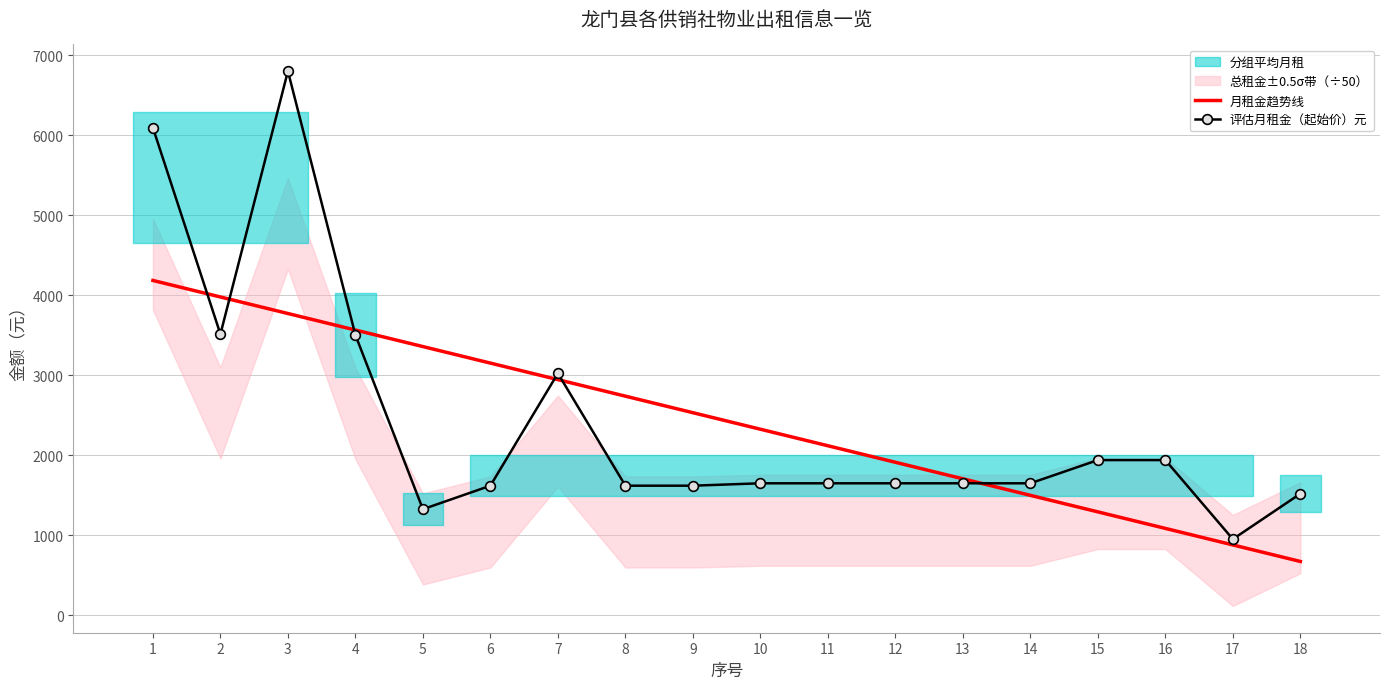

What is the value of the 月租金趋势线 point at the 16th from the left?

1086.3